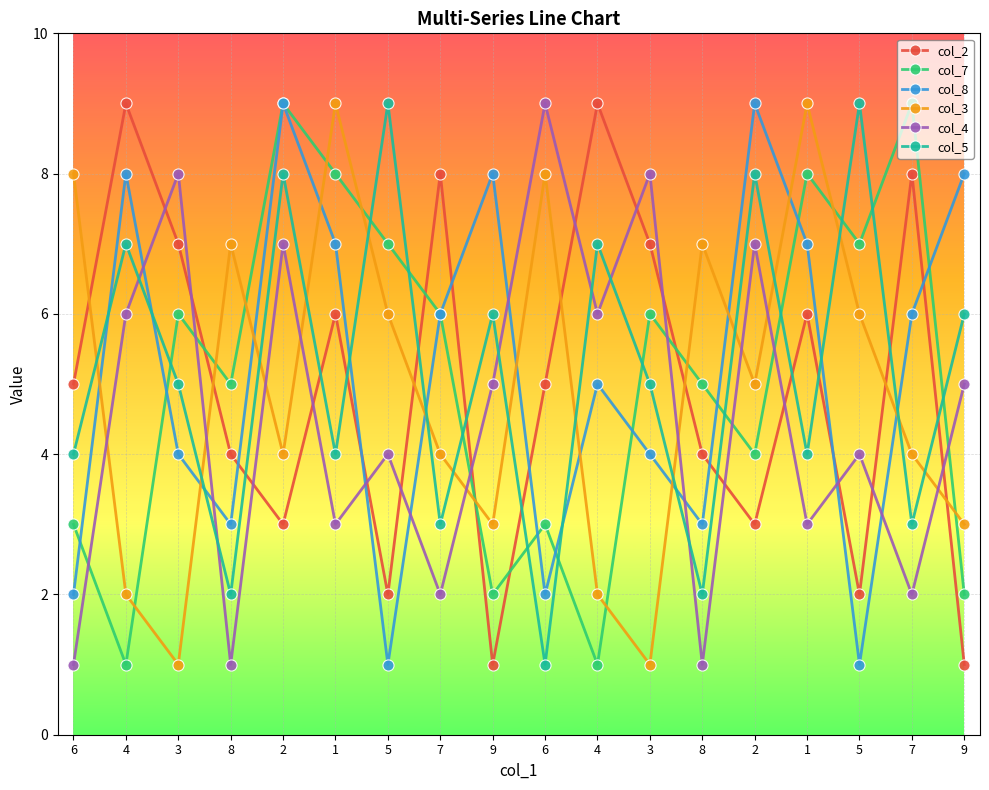

What is the label of the 2nd point from the right?

7